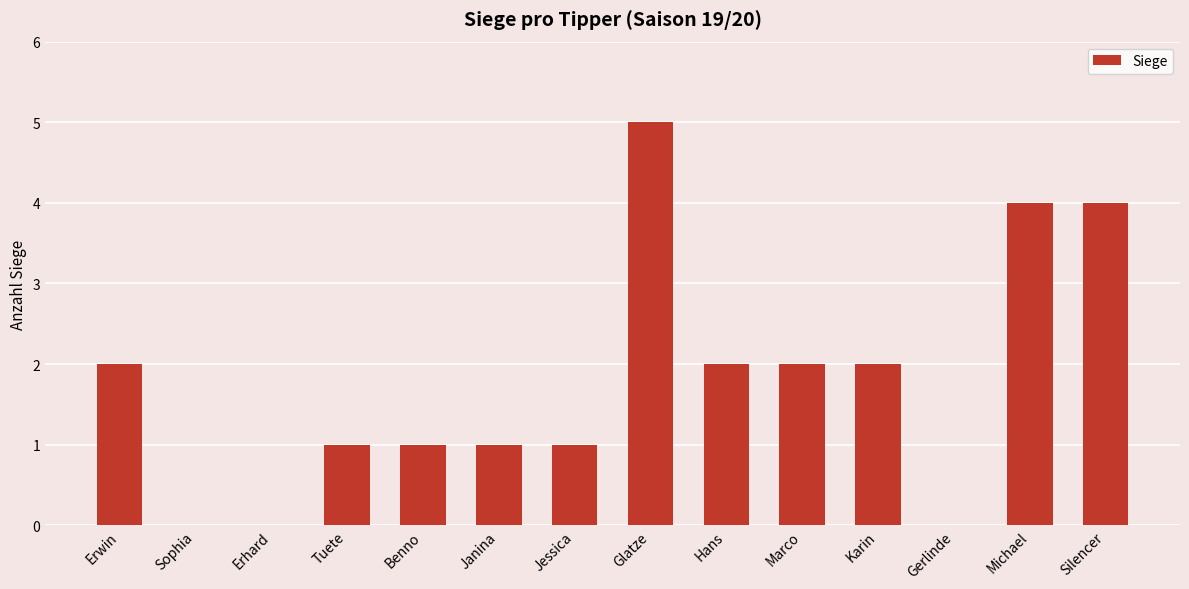

Which label corresponds to the largest value in the chart?

Glatze